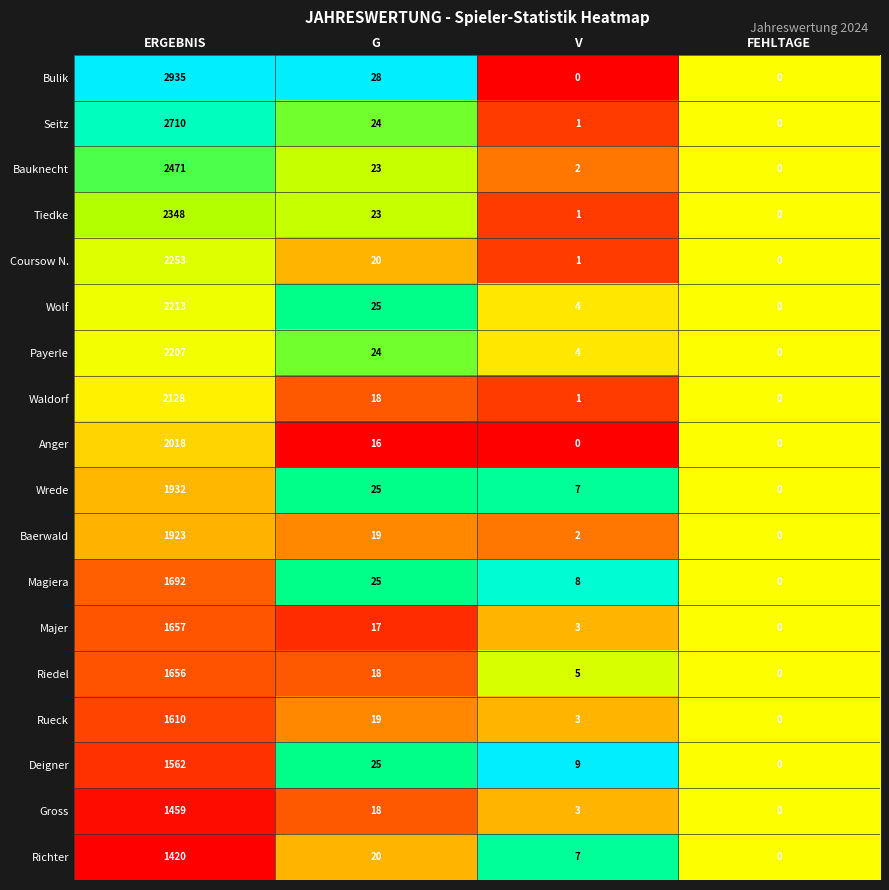

What is the average value of the Bulik series?

741